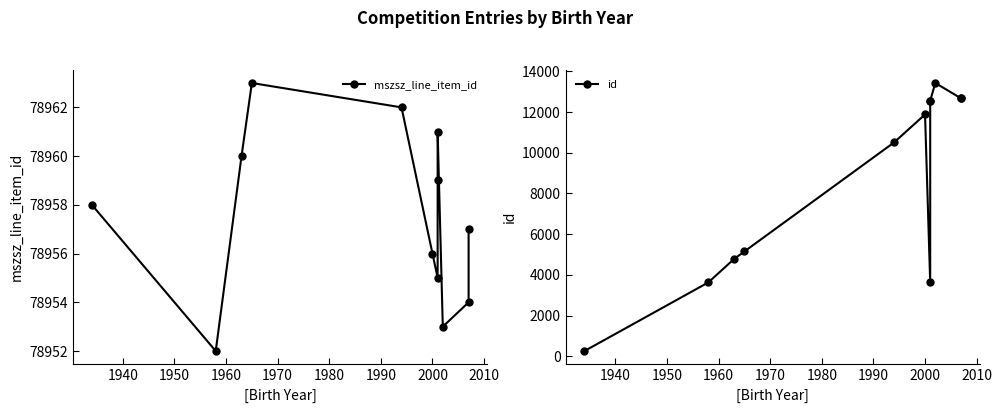

Which series has the largest range (max minus min)?

id